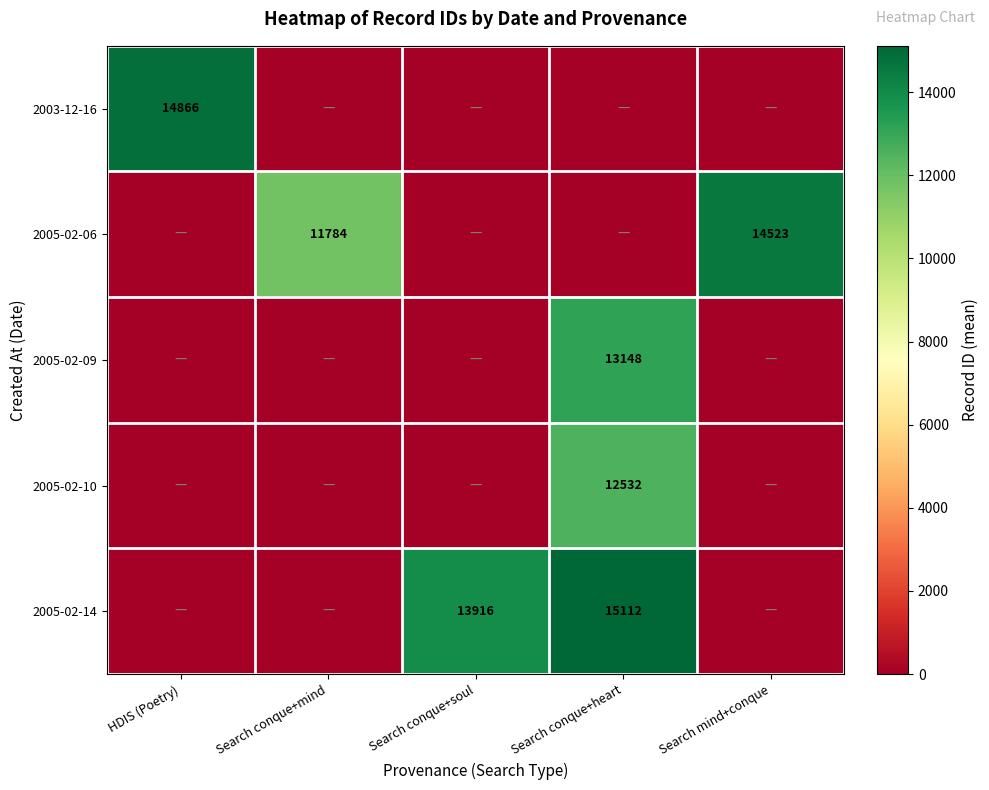

Is it true that 2005-02-06 equals 3746 at Search conque+mind?

False